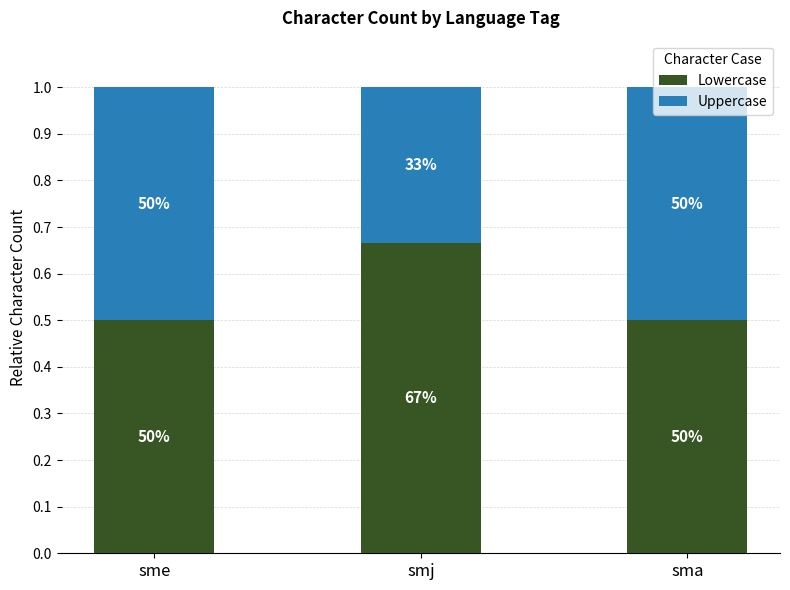

Rank the series by their average value, from lowest to highest.

Uppercase, Lowercase